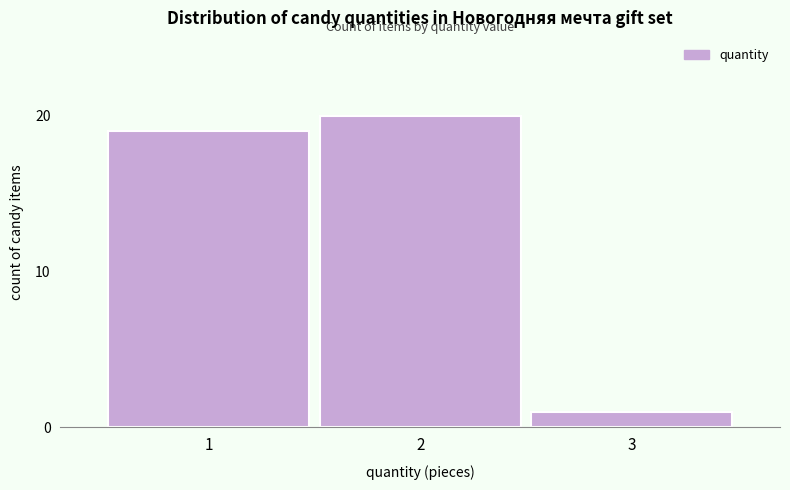

Reading right to left, list all the values displayed in this chart.

1	20	19